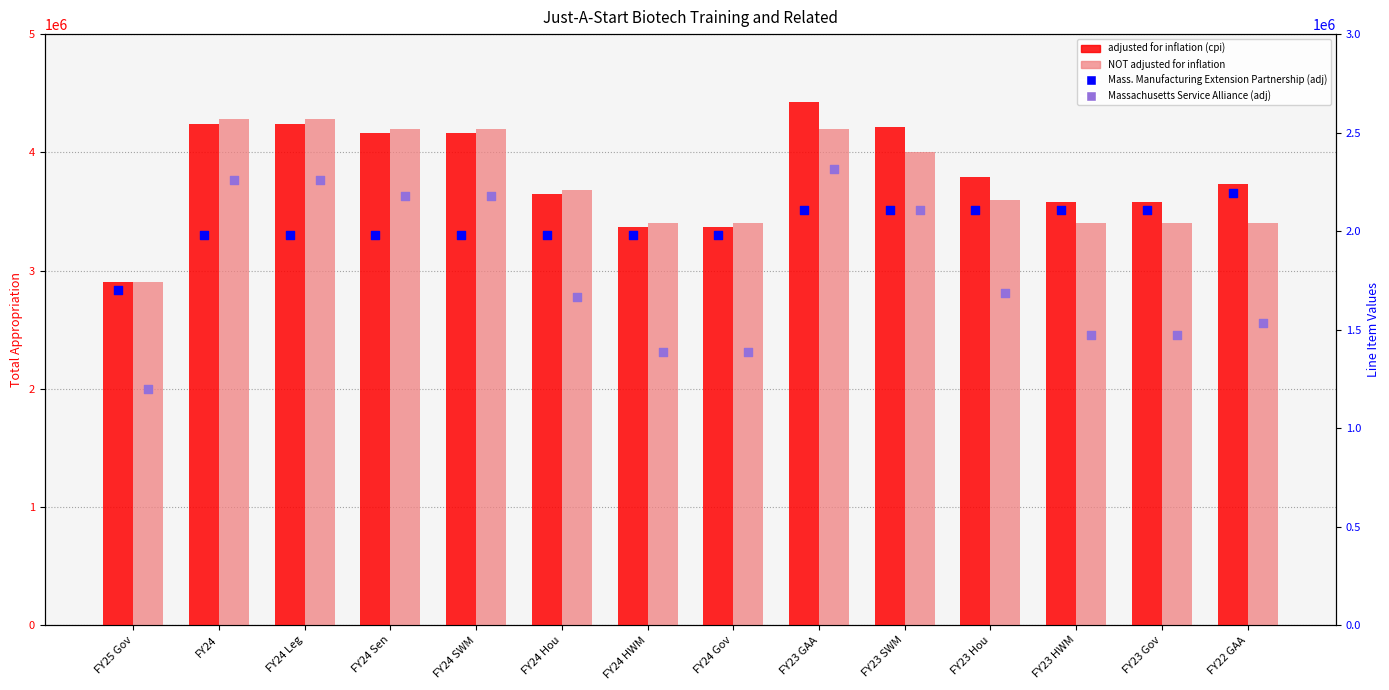

At how many categories does at least one series exceed 1434418?

14